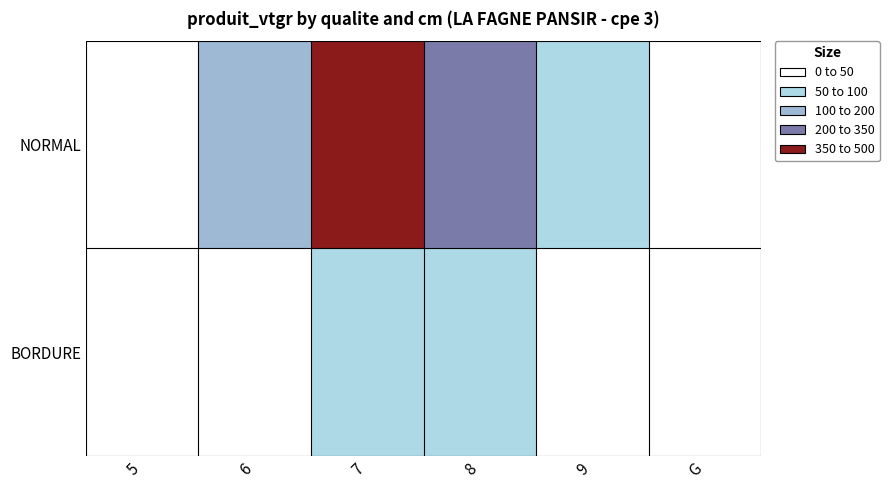

Rank the series by their average value, from lowest to highest.

BORDURE, NORMAL